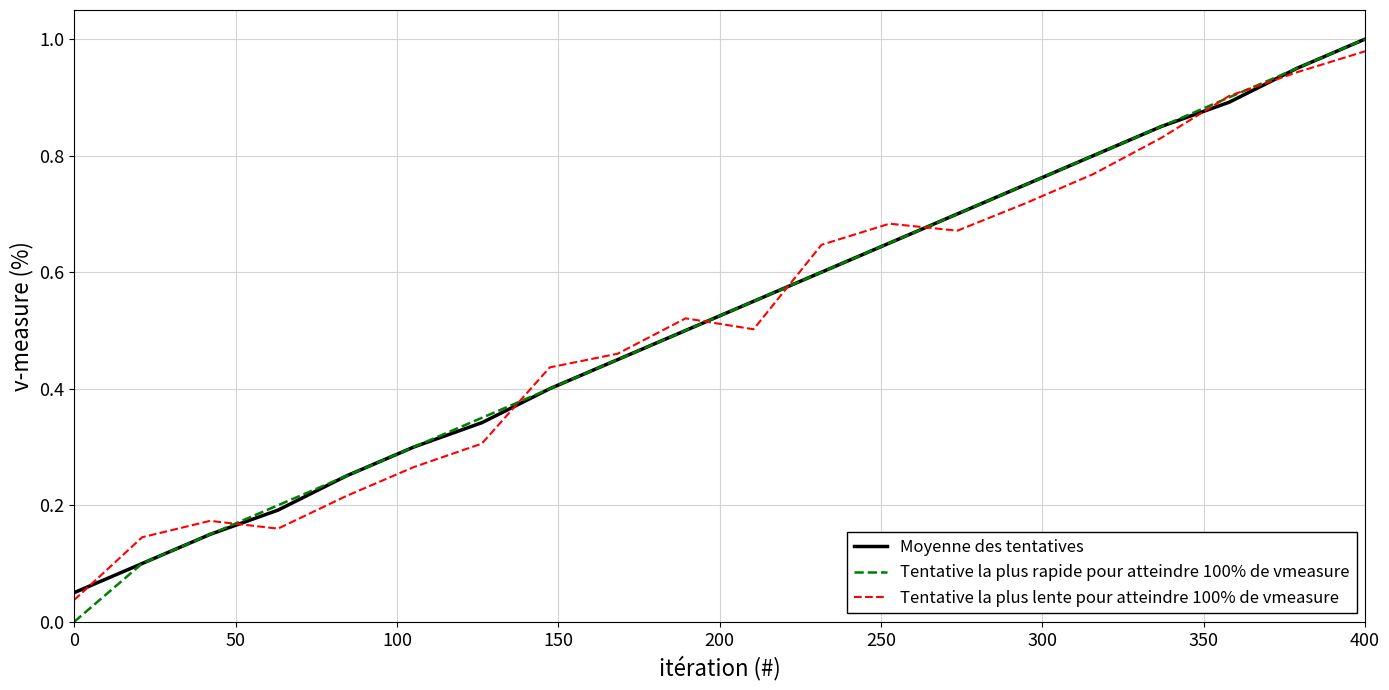

Which series has the largest range (max minus min)?

Tentative la plus rapide pour atteindre 100% de vmeasure